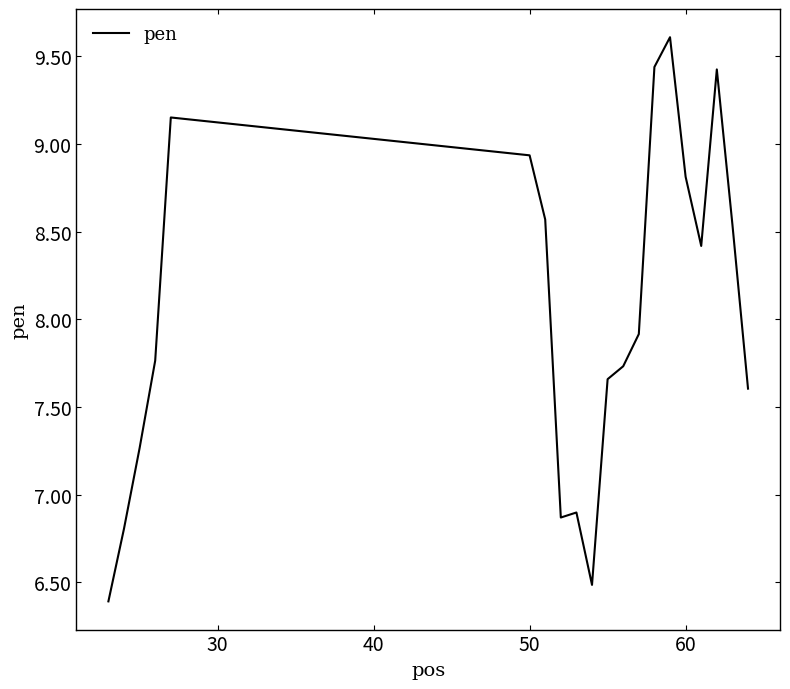

What is the maximum value shown in the chart?

9.6